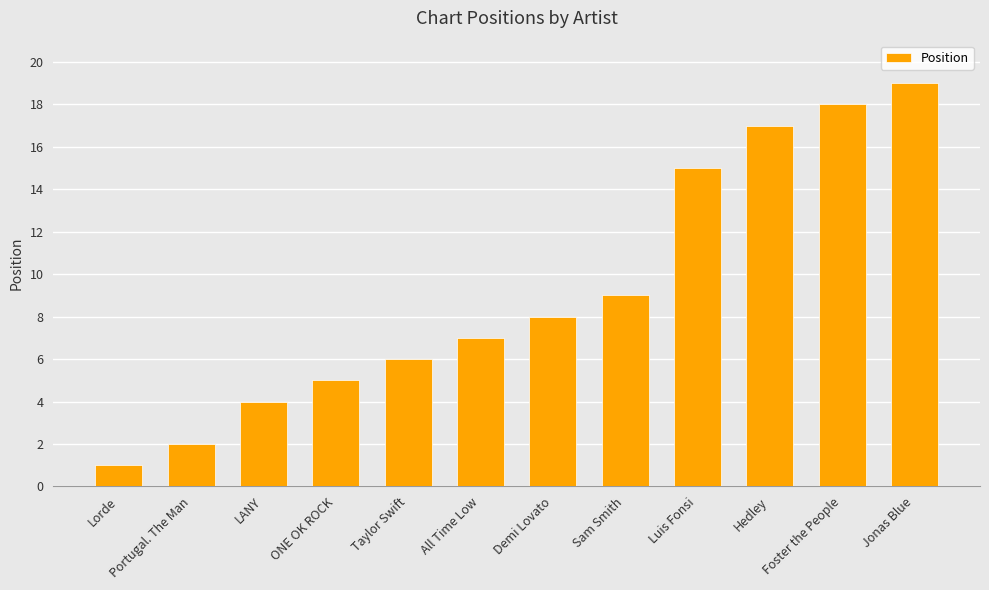

What is the greatest value displayed?

19